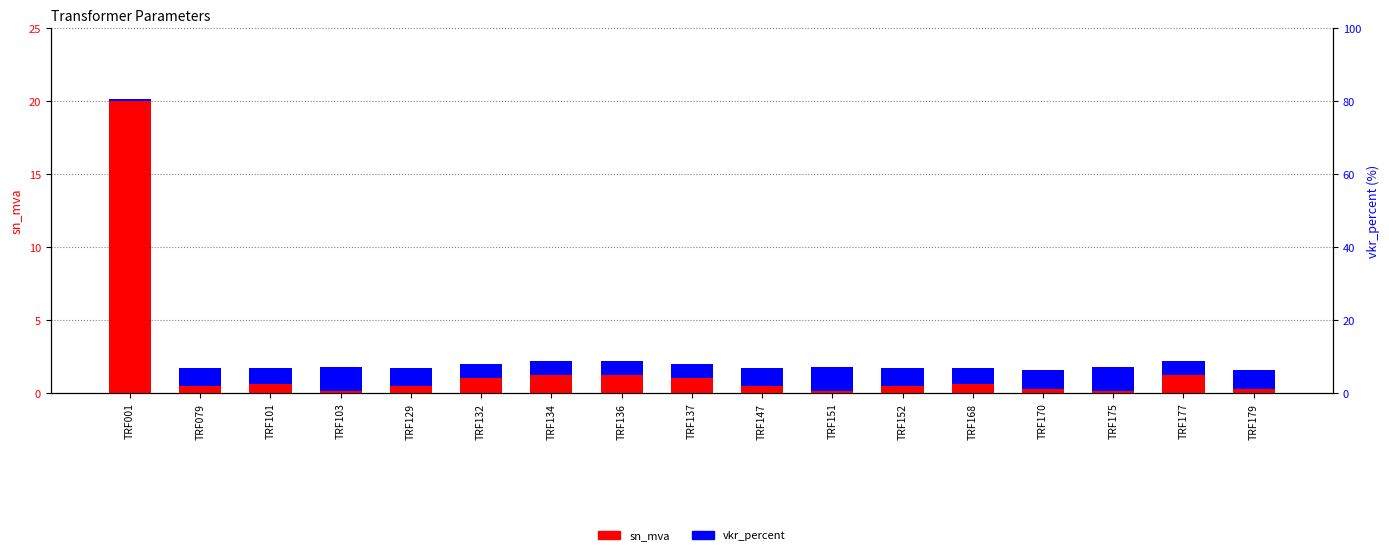

Which series has the largest total across all categories?

sn_mva